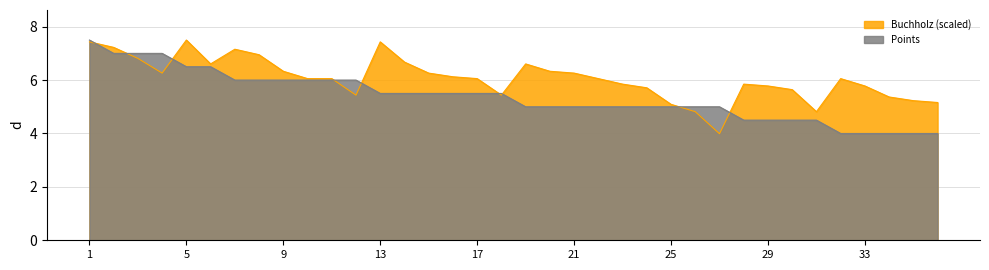

Reading left to right, transcribe all the data shown in this chart.

Points: 1=7.5	2=7.0	3=7.0	4=7.0	5=6.5	6=6.5	7=6.0	8=6.0	9=6.0	10=6.0	11=6.0	12=6.0	13=5.5	14=5.5	15=5.5	16=5.5	17=5.5	18=5.5	19=5.0	20=5.0	21=5.0	22=5.0	23=5.0	24=5.0	25=5.0	26=5.0	27=5.0	28=4.5	29=4.5	30=4.5	31=4.5	32=4.0	33=4.0	34=4.0	35=4.0	36=4.0
Buchholz: 1=7.4	2=7.2	3=6.8	4=6.3	5=7.5	6=6.6	7=7.2	8=6.9	9=6.3	10=6.1	11=6.1	12=5.4	13=7.4	14=6.7	15=6.3	16=6.1	17=6.1	18=5.4	19=6.6	20=6.3	21=6.3	22=6.1	23=5.8	24=5.7	25=5.1	26=4.8	27=4.0	28=5.8	29=5.8	30=5.6	31=4.8	32=6.1	33=5.8	34=5.4	35=5.2	36=5.2